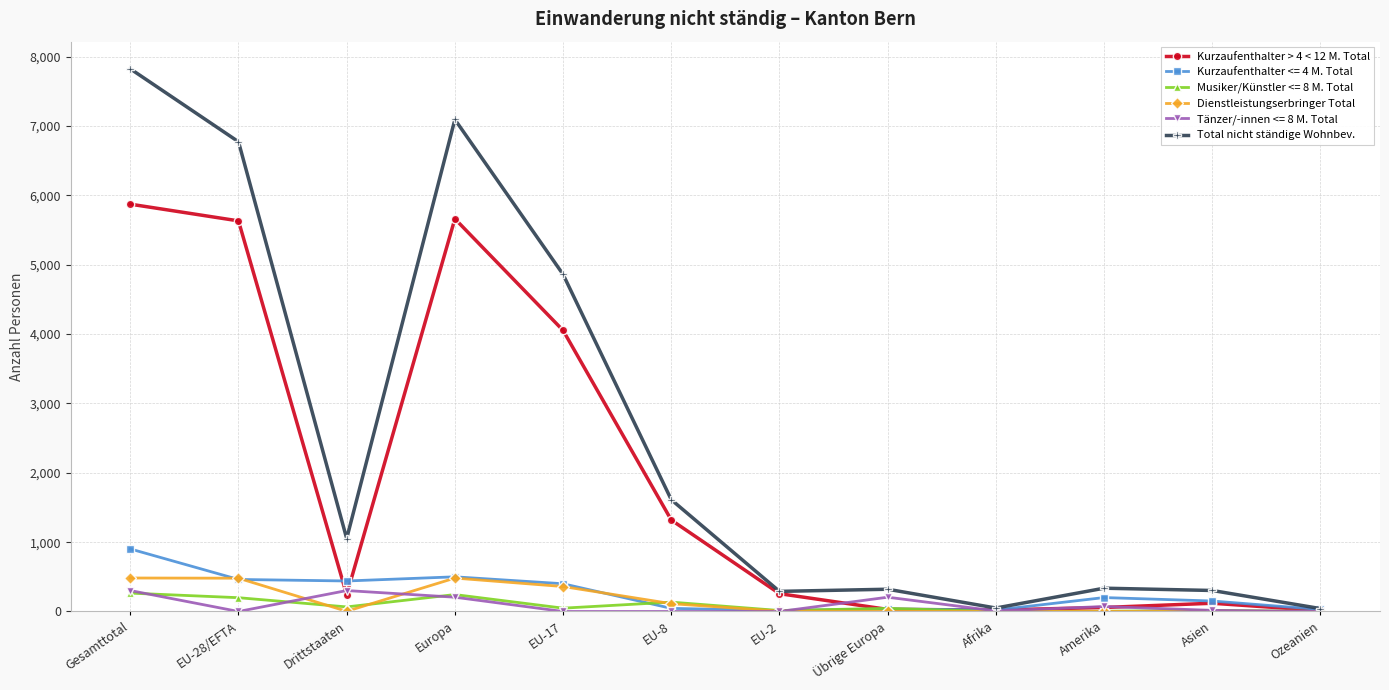

Where is the first local minimum for Total nicht ständige Wohnbev.?

Drittstaaten